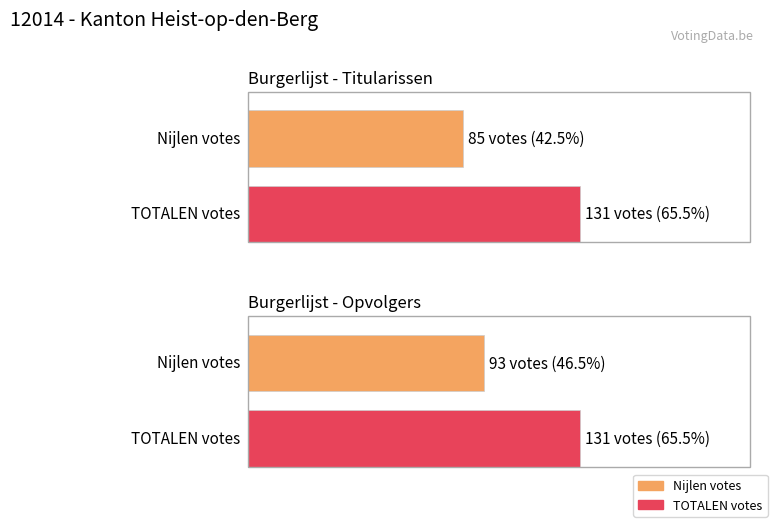

Count the Nijlen values in the range 85 to 93.

2